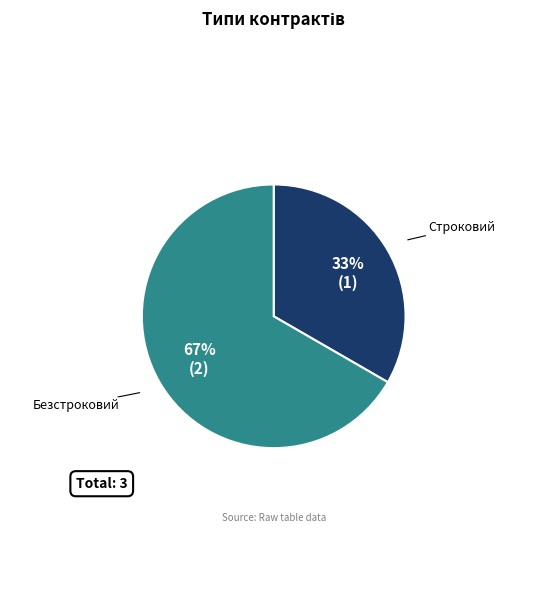

Do Безстроковий and Строковий together represent more than half of the pie?

Yes